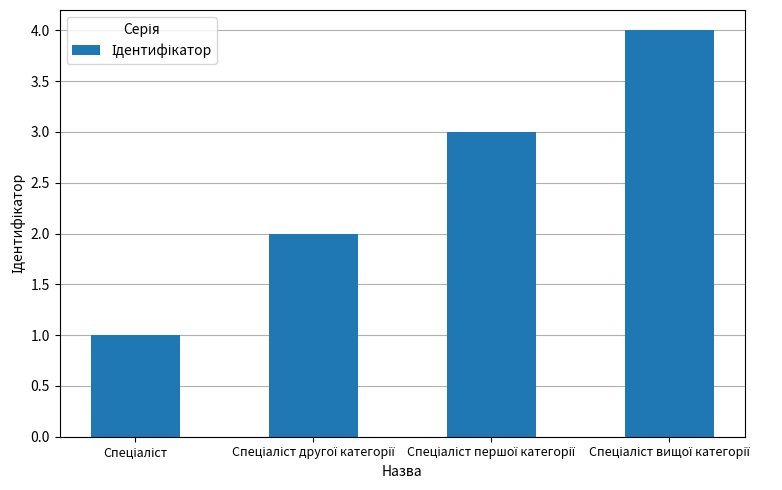

Are the bars horizontal?

No